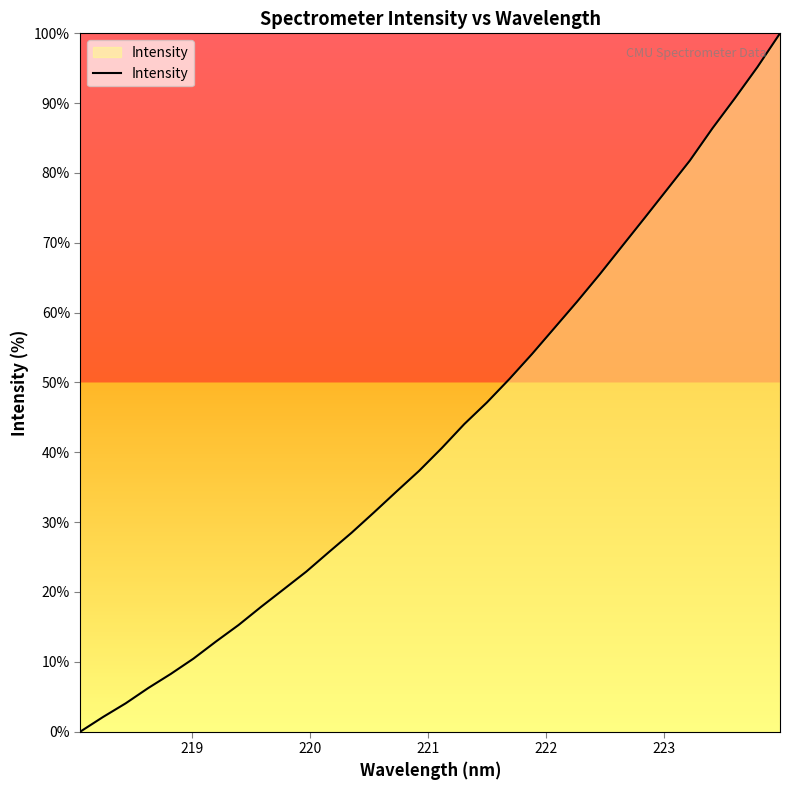

What is the greatest value displayed?

100.0